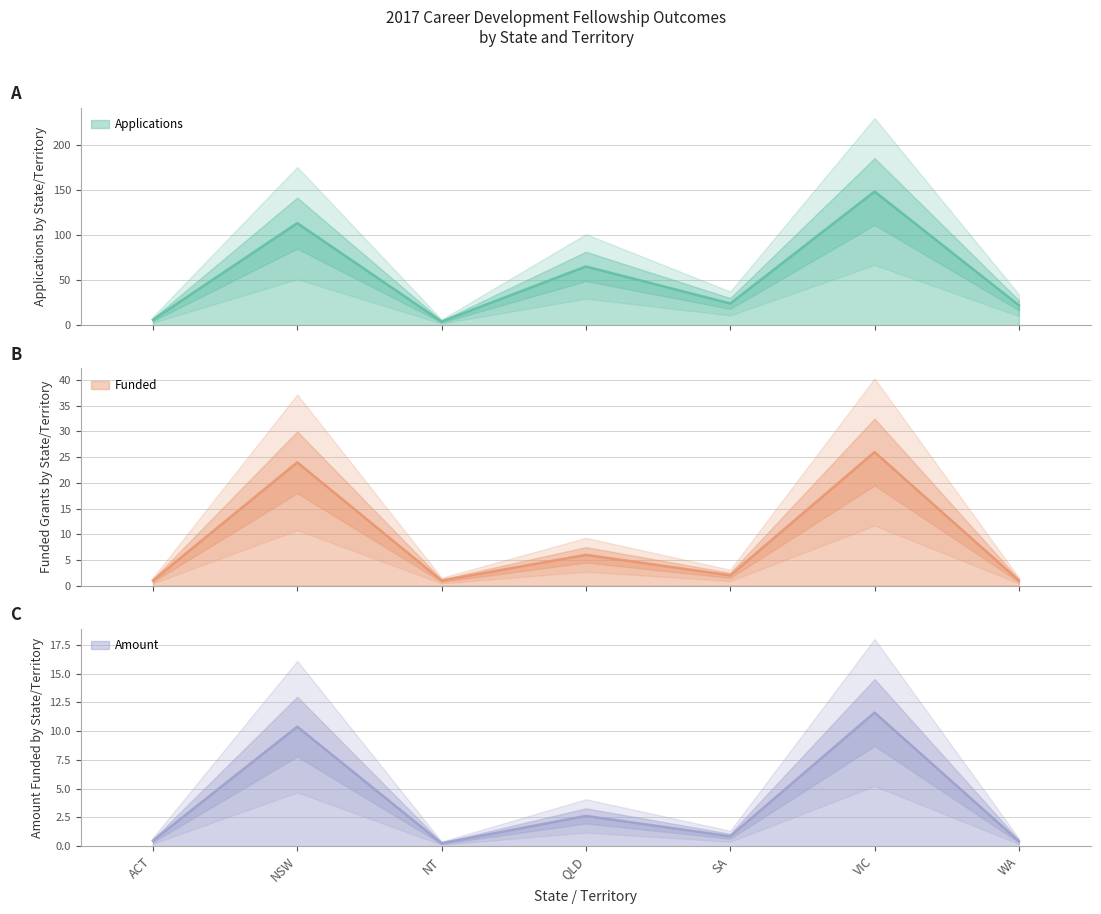

How many data points in Funded are less than 2?

3